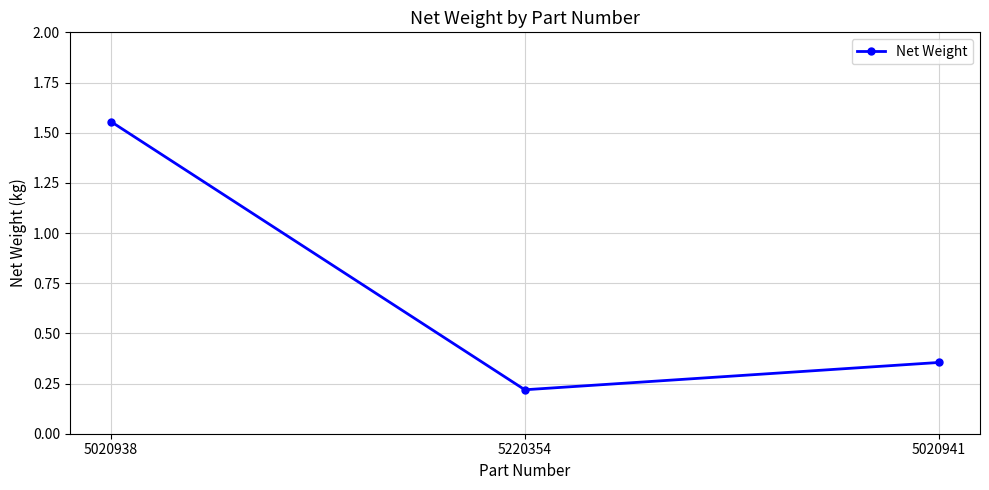

What is the sum of the values at 5020941 and 5220354?

0.6